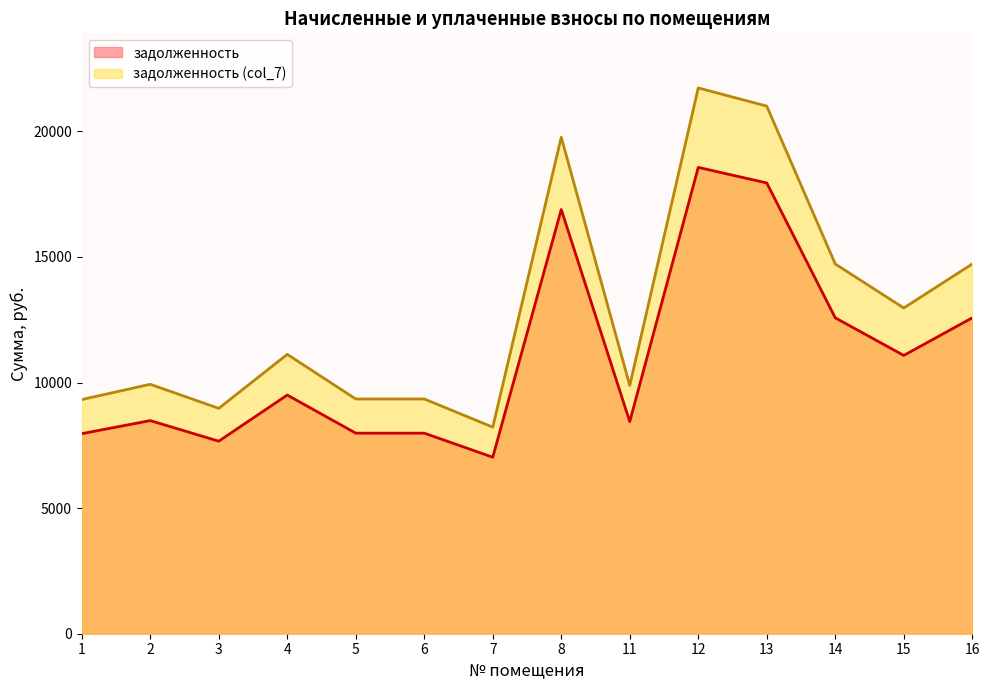

How many lines are shown in the chart?

2